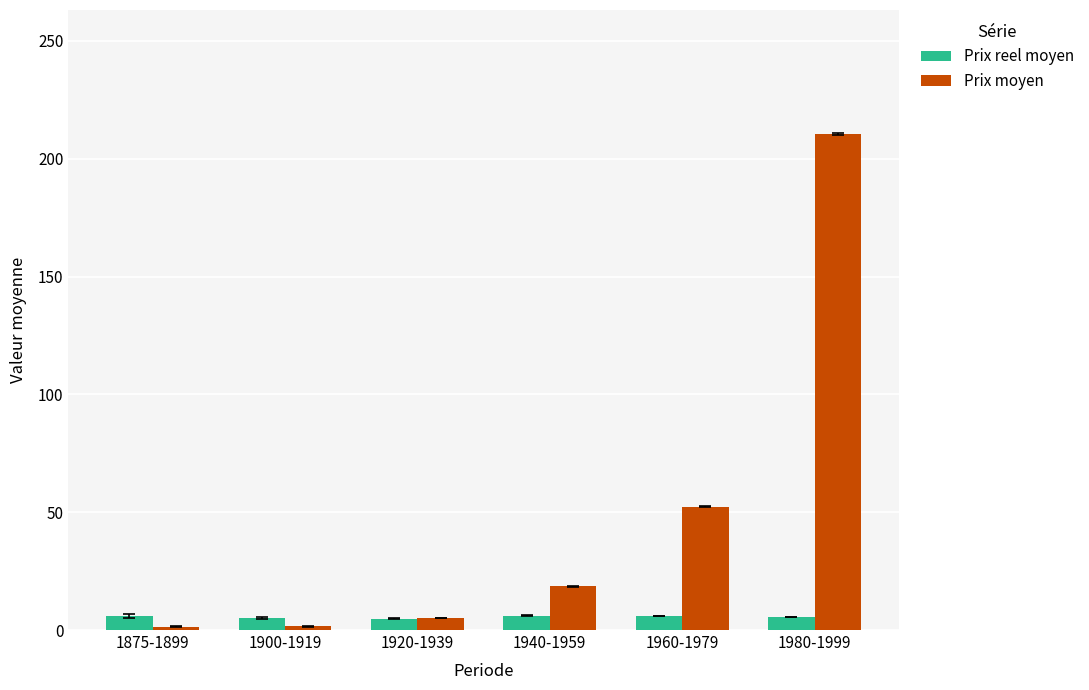

List the series in order of their overall mean, lowest first.

Prix reel moyen, Prix moyen